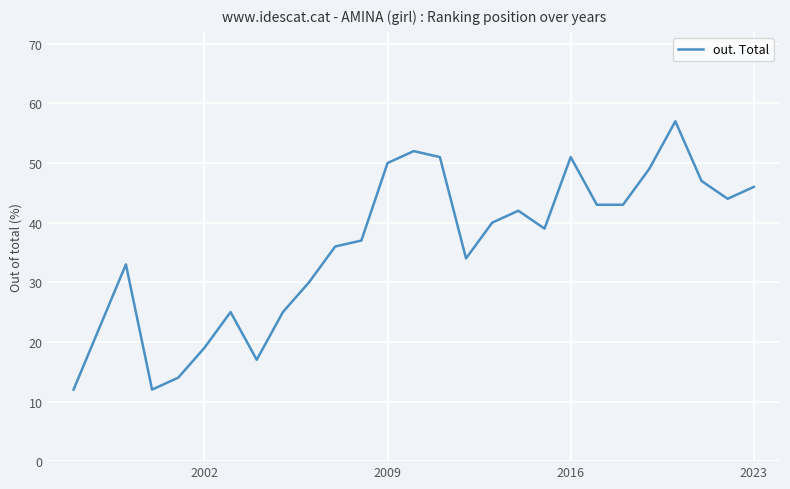

What is the difference between the maximum and minimum values?

45